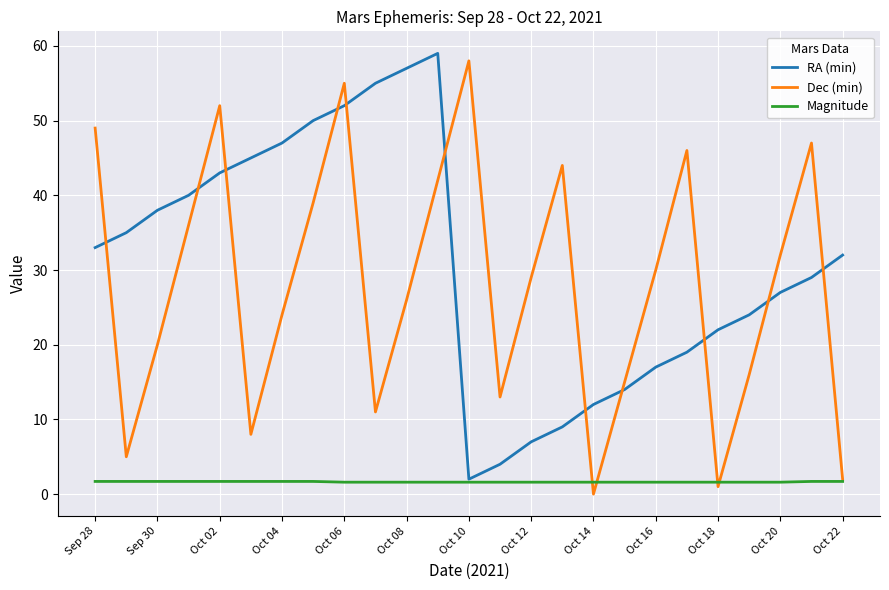

What is the minimum value for Magnitude?

1.6